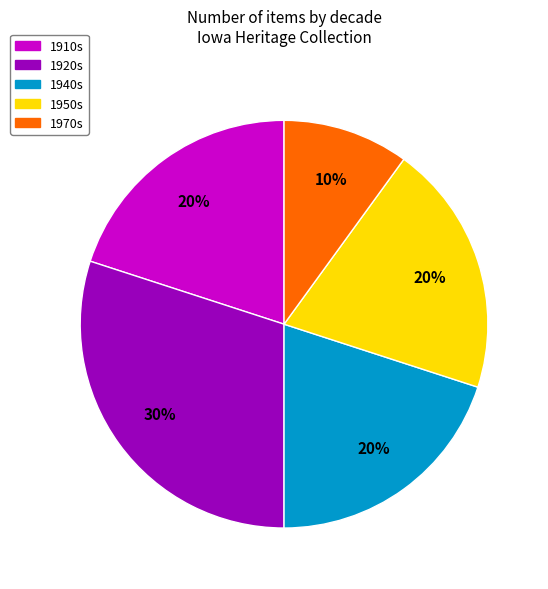

Does any single category account for the majority?

No